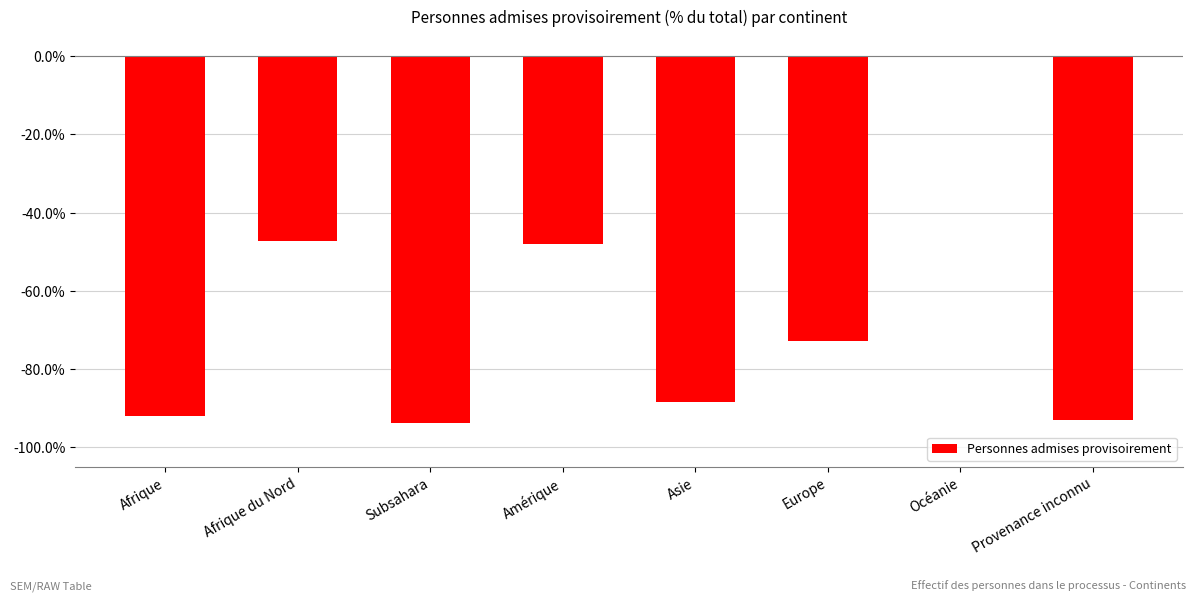

Reading right to left, what are all the values shown in this chart?

-93.0	0.0	-72.9	-88.4	-48.1	-93.7	-47.2	-91.9